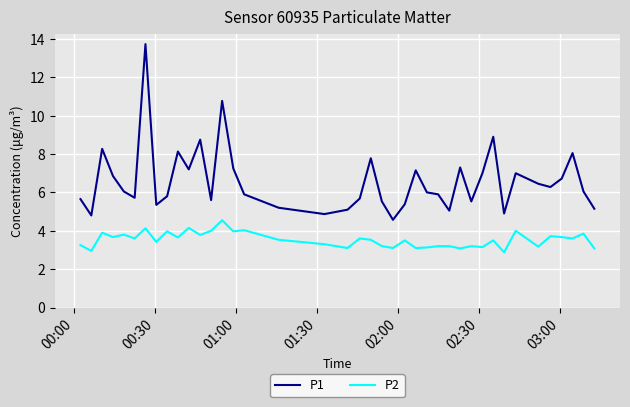

What are all the series names shown in the legend?

P1, P2